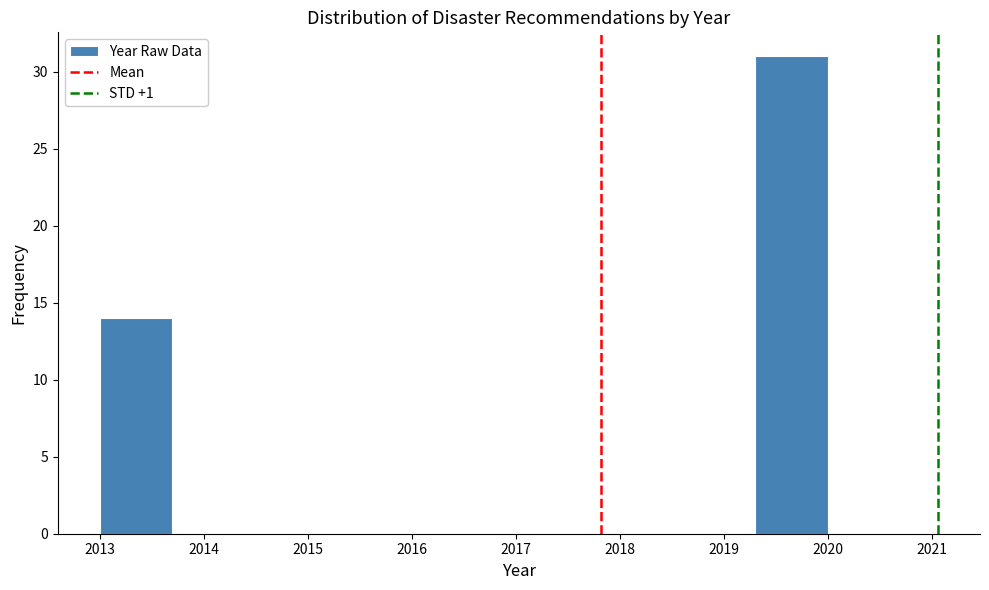

What is the height of the bar covering 2013.0 to 2013.7 on the x-axis? The values are not printed on the chart, so give them approximately, as read against the axis.

14